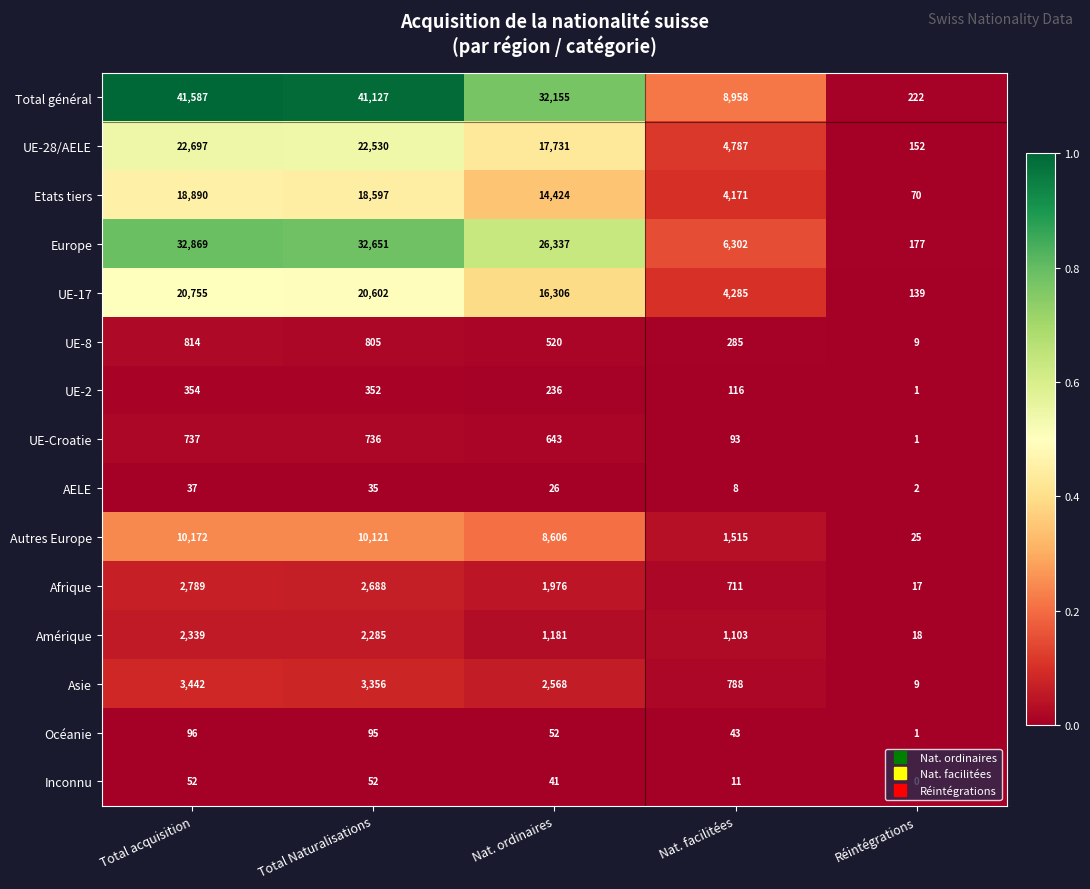

What is the sum of all UE-8 values?

2433